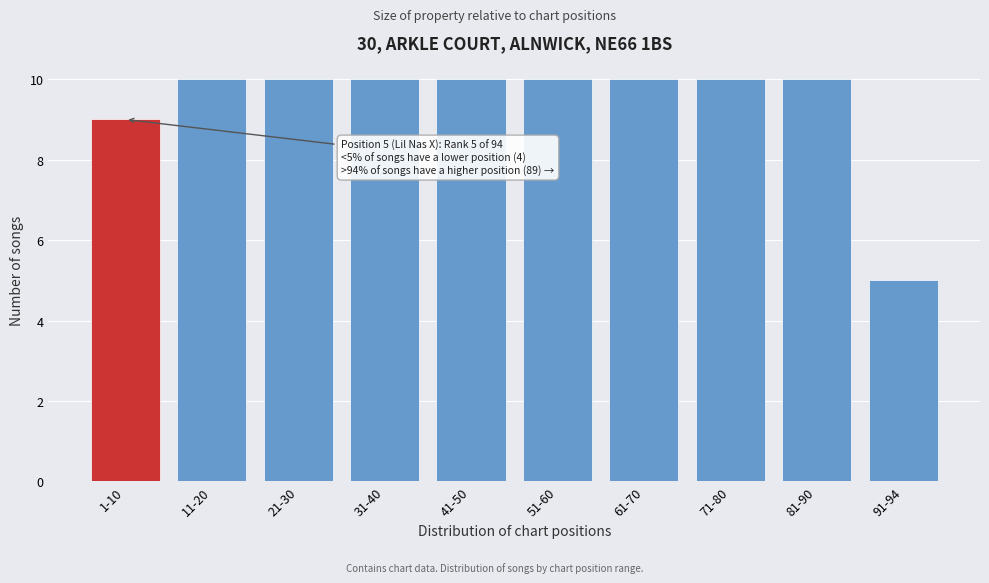

Reading left to right, transcribe all the data shown in this chart.

1-10=9	11-20=10	21-30=10	31-40=10	41-50=10	51-60=10	61-70=10	71-80=10	81-90=10	91-94=5